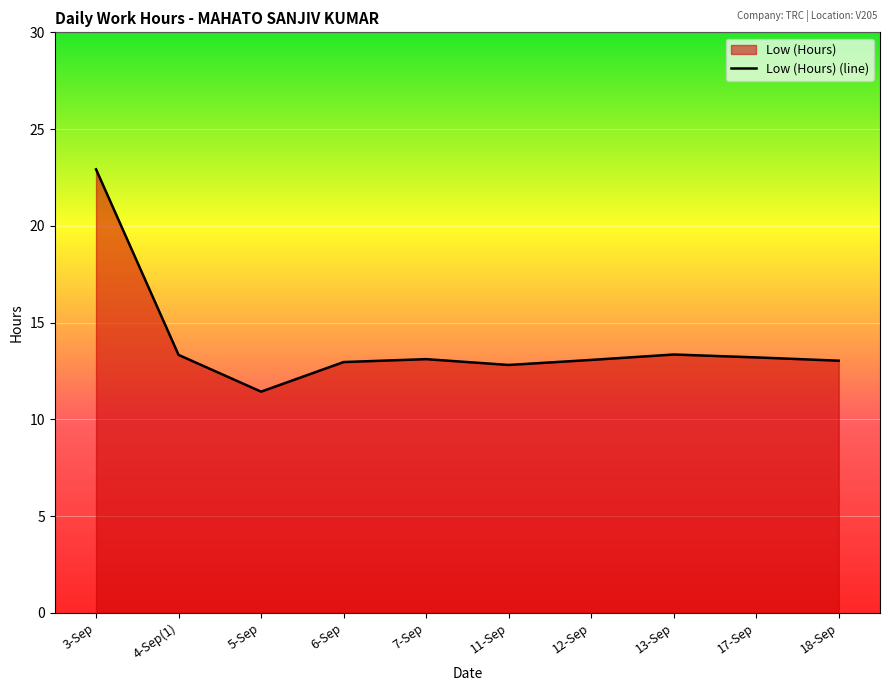

What is the maximum value shown in the chart?

22.9